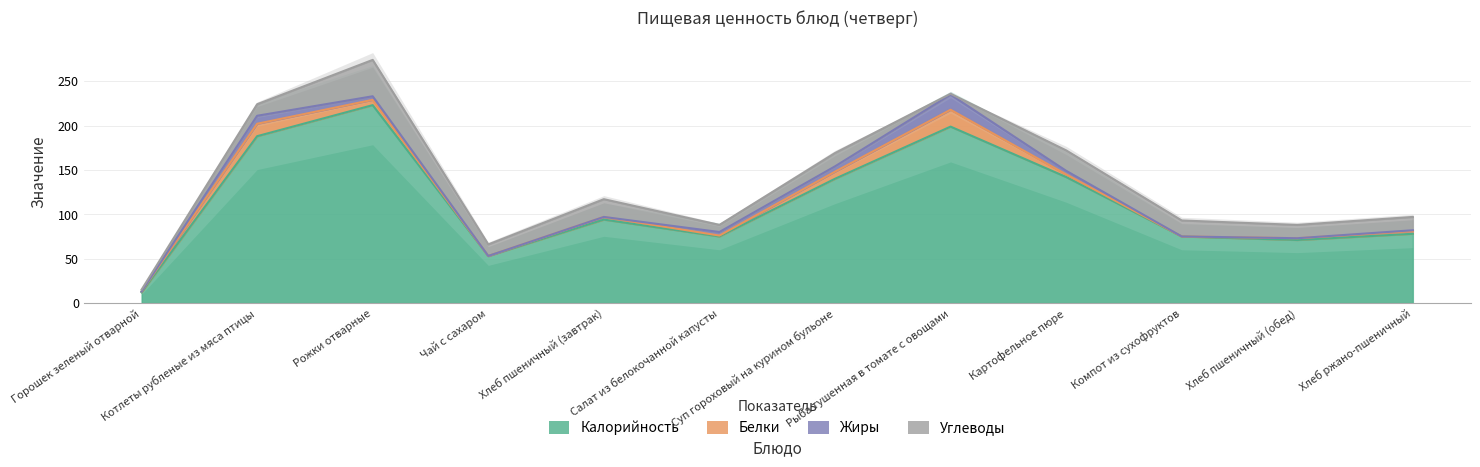

How many values in the Калорийность series are below 94?

6